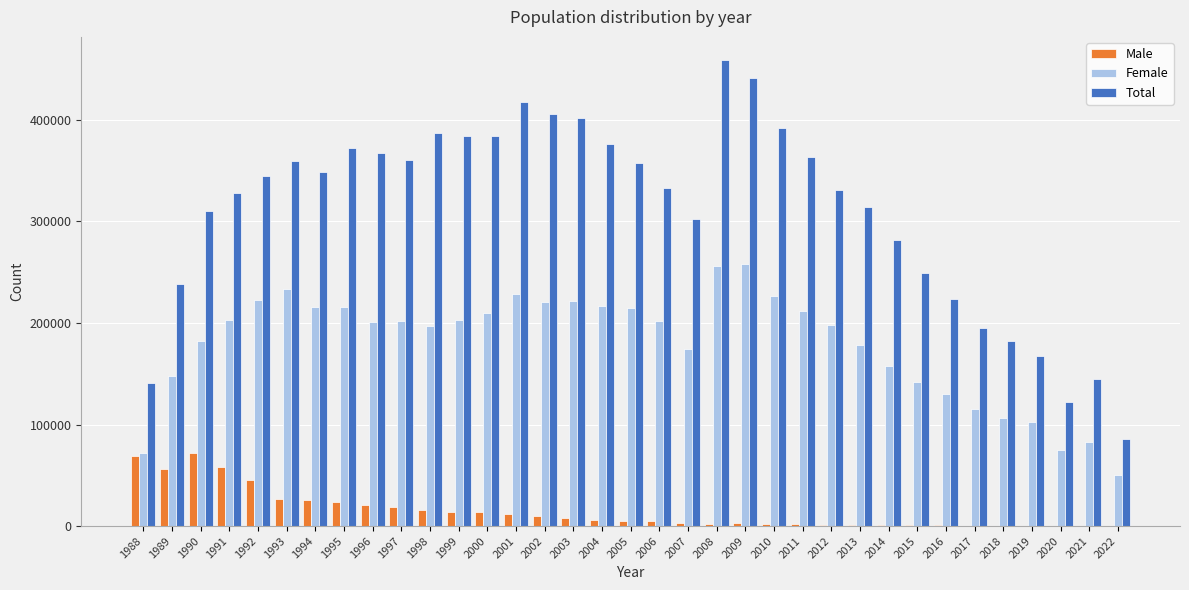

Which series has the widest spread of values?

Total